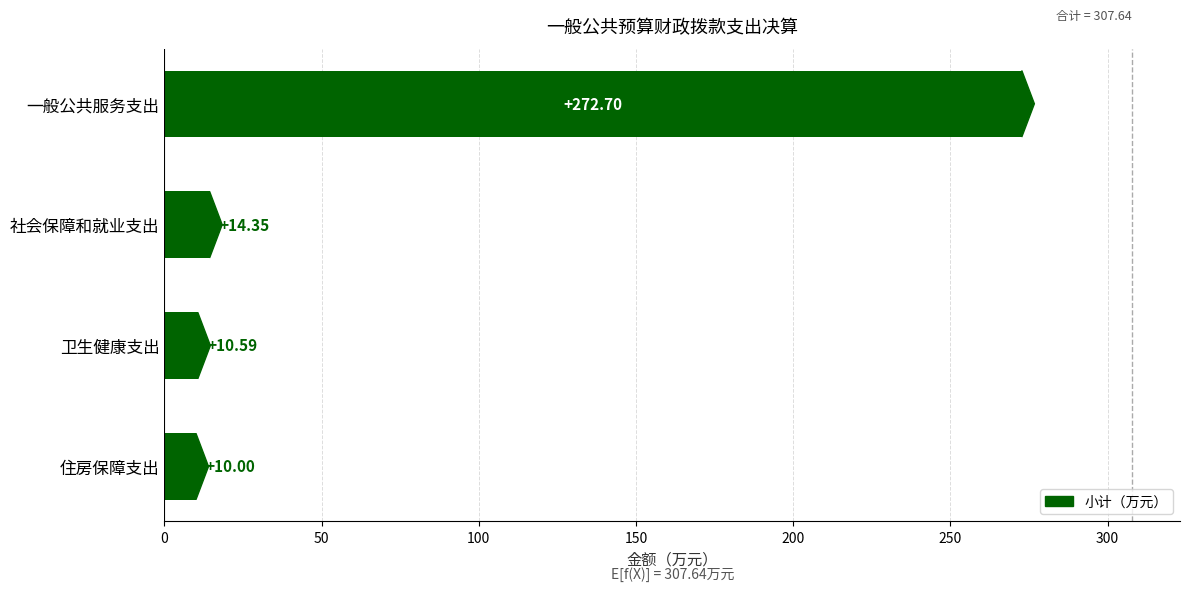

What is the greatest value displayed?

272.7